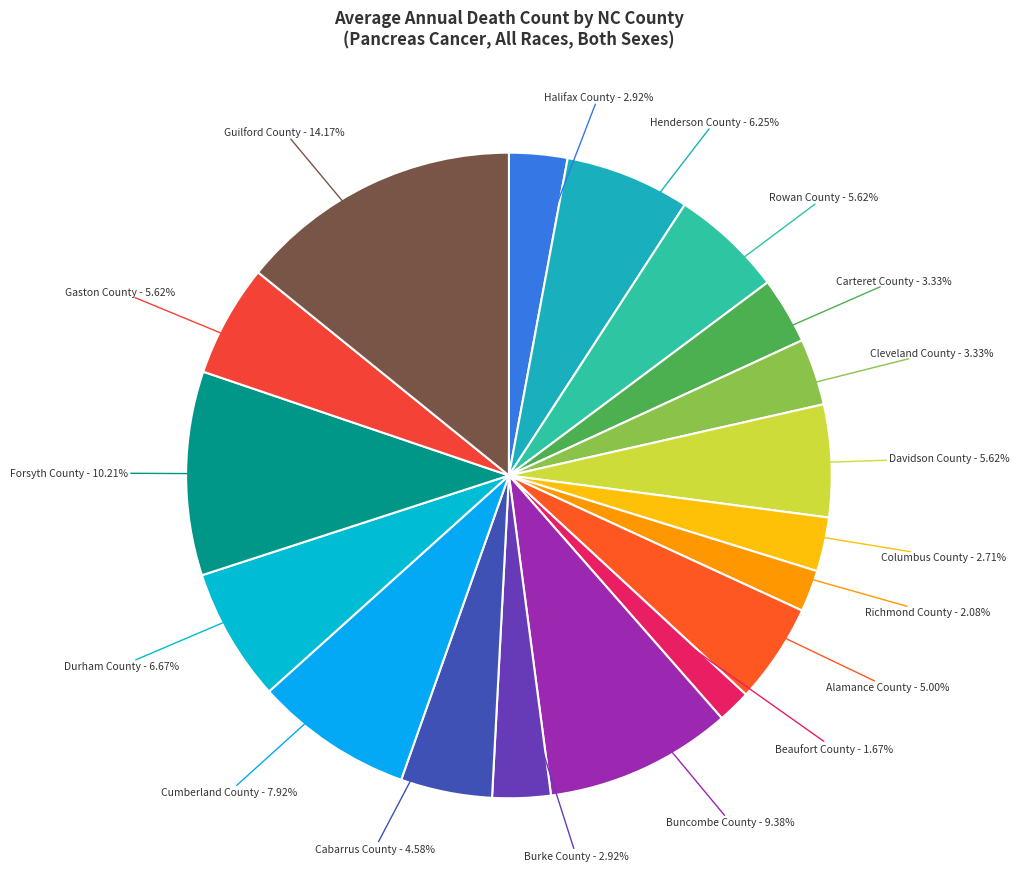

What percentage is NOT represented by Forsyth County?

89.8%